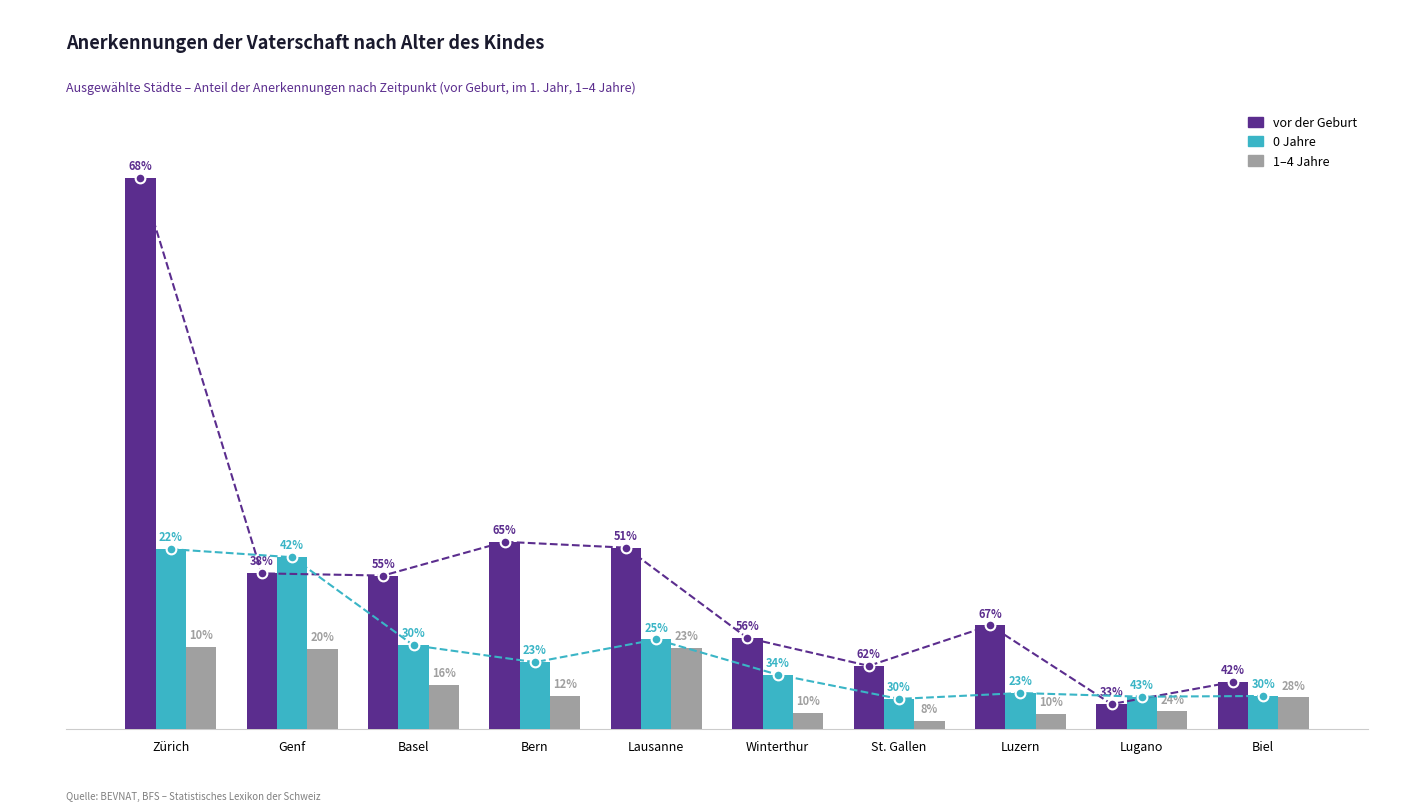

The value of 1–4 Jahre at Basel is 82. True or false?

False